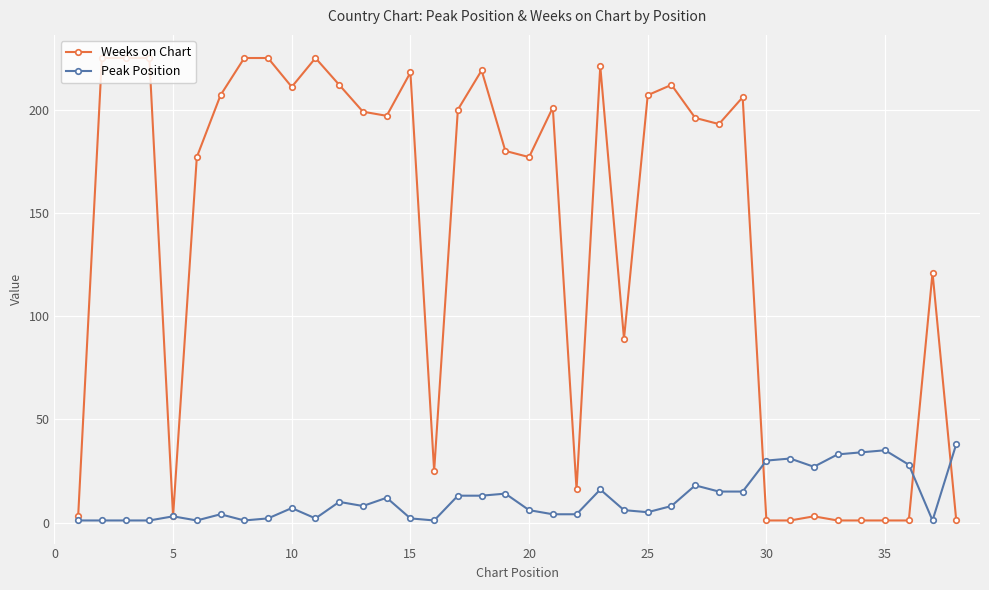

Which series has the largest range (max minus min)?

Weeks on Chart